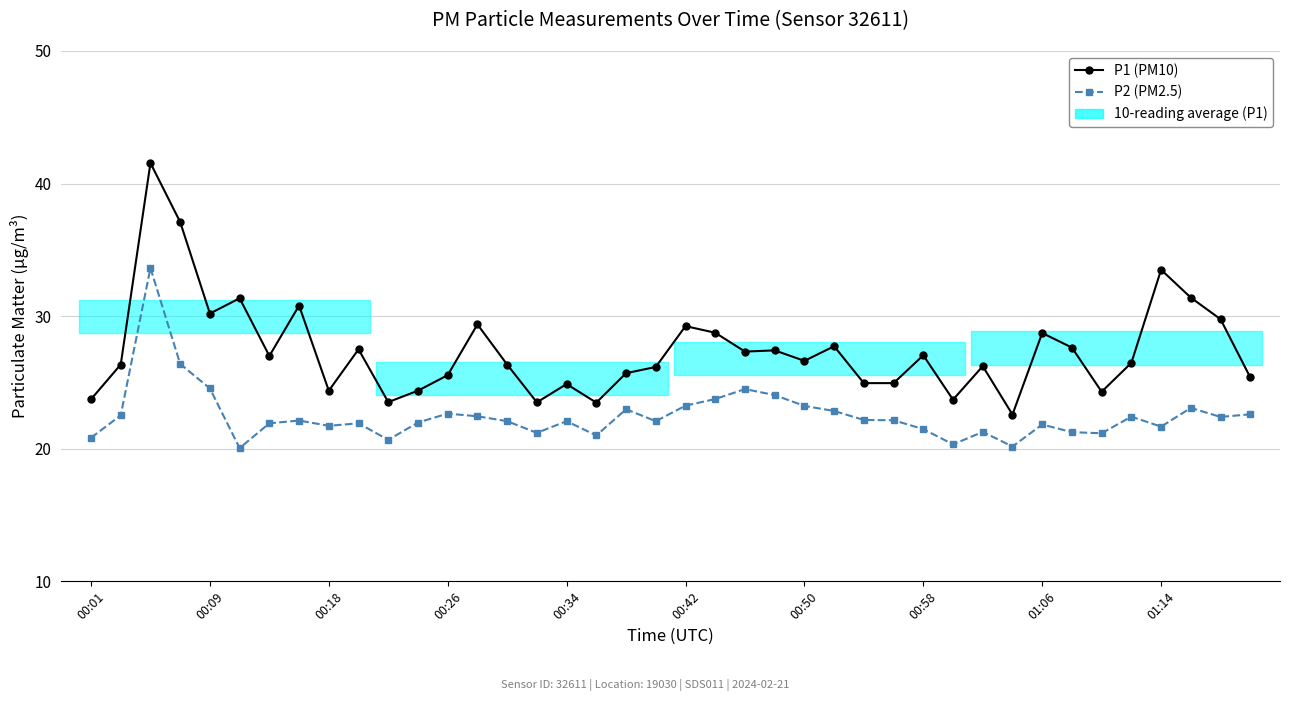

Is the value of P2 (PM2.5) at 00:26 greater than the value of P1 (PM10) at 23?

No